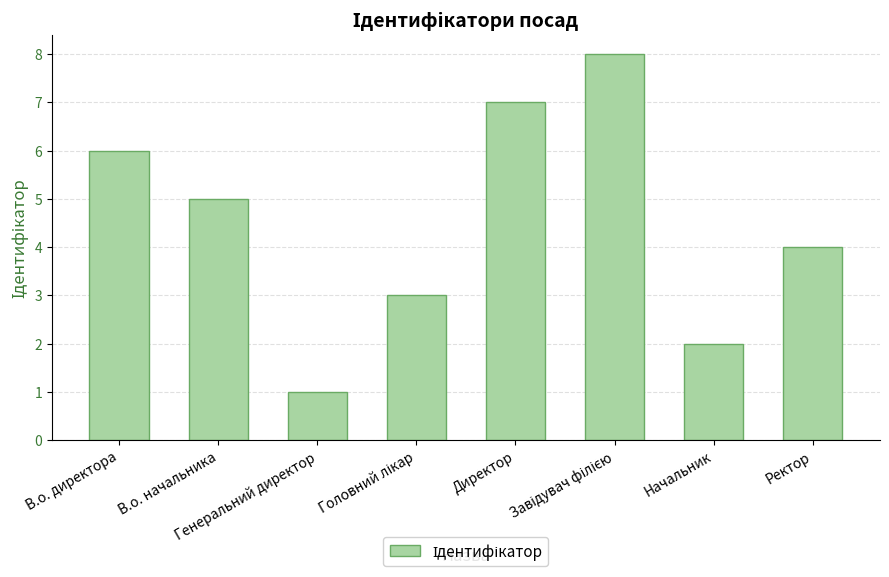

What is the difference between the maximum and minimum values?

7